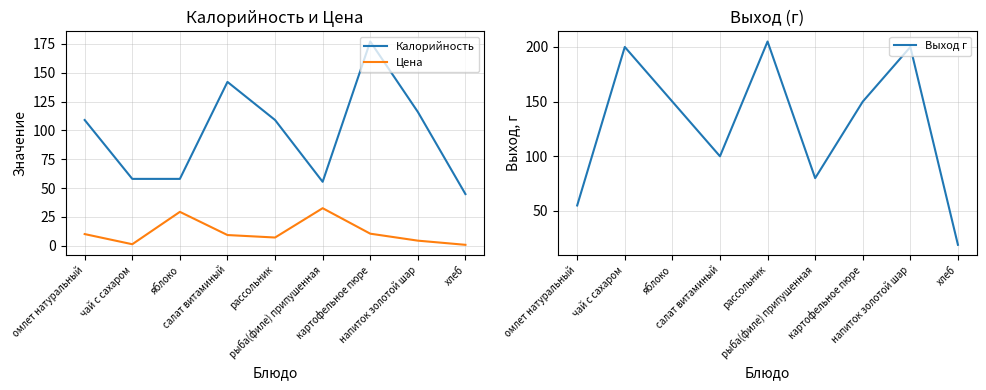

What position from the left is яблоко?

3